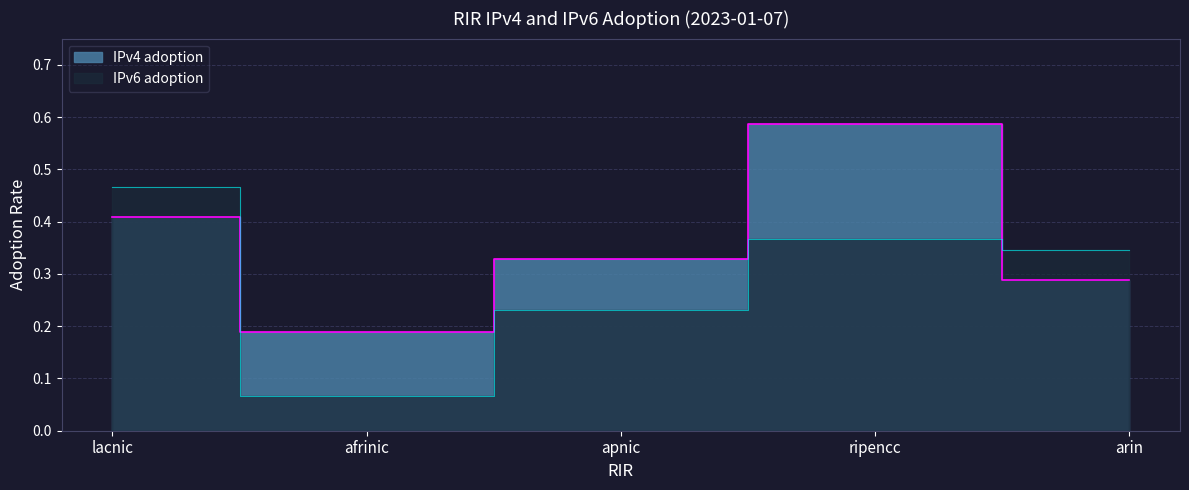

How many data points does each series have?

5